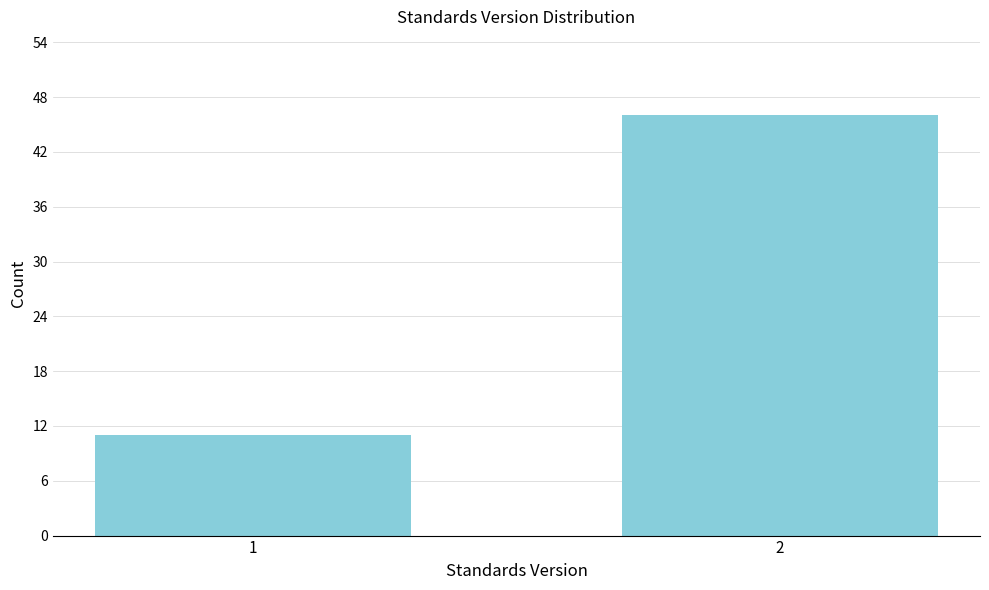

Reading left to right, extract all data points from this chart.

1=11	2=46